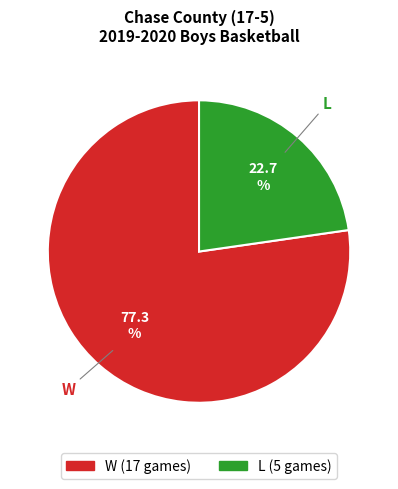

To the nearest percent, what percentage of the pie is L?

23%